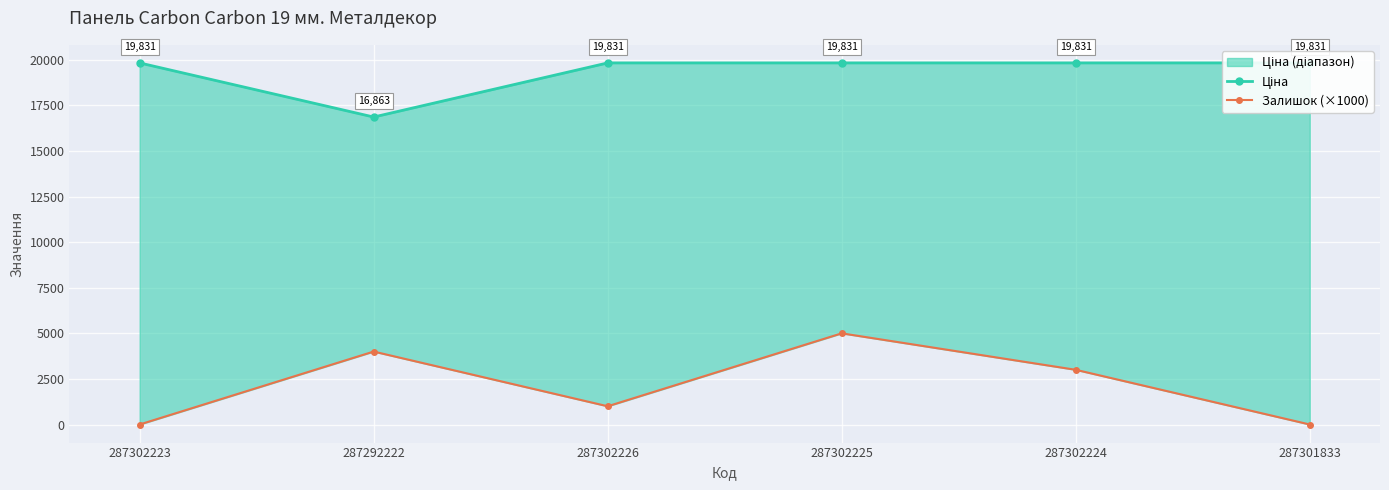

At which category does Ціна reach its first local valley?

287292222